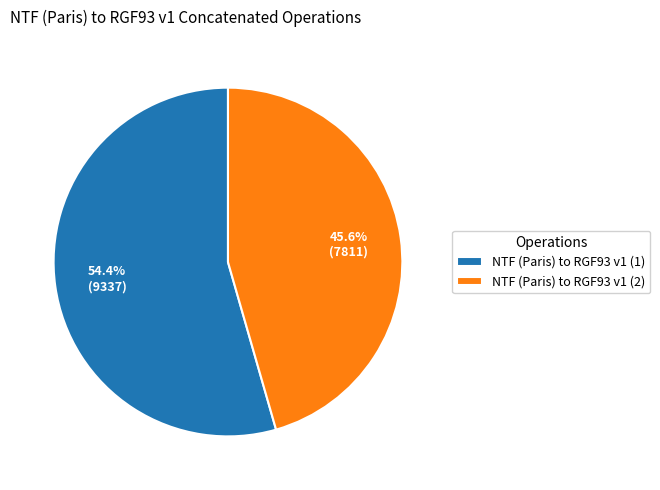

What percentage do NTF (Paris) to RGF93 v1 (1) and NTF (Paris) to RGF93 v1 (2) together represent?

100.0%